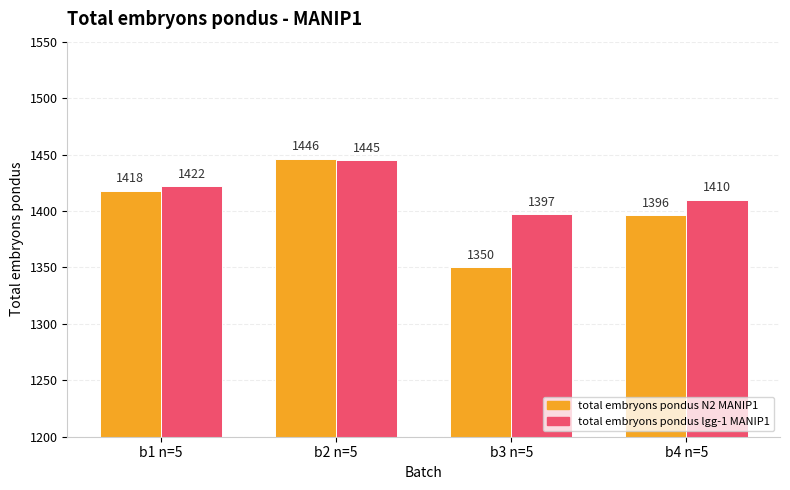

Where is total embryons pondus N2 MANIP1 nearest to the value 1398?

b4 n=5